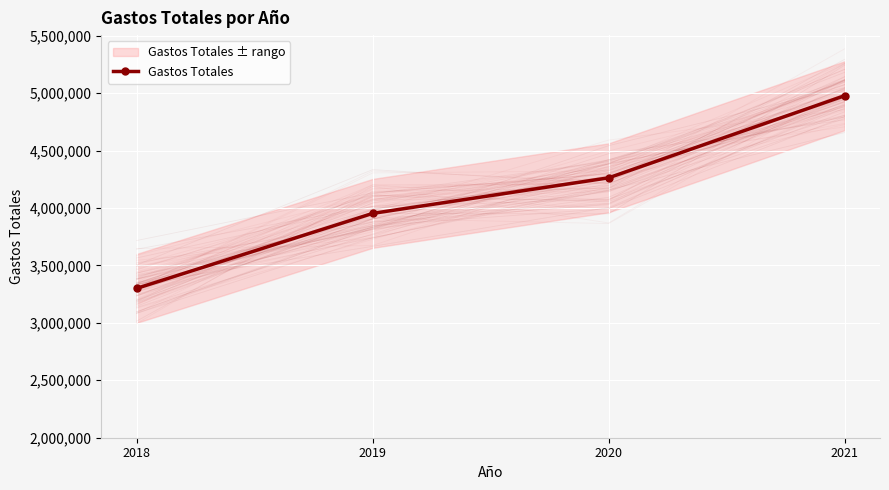

Read the value at 2018.

3300296.2